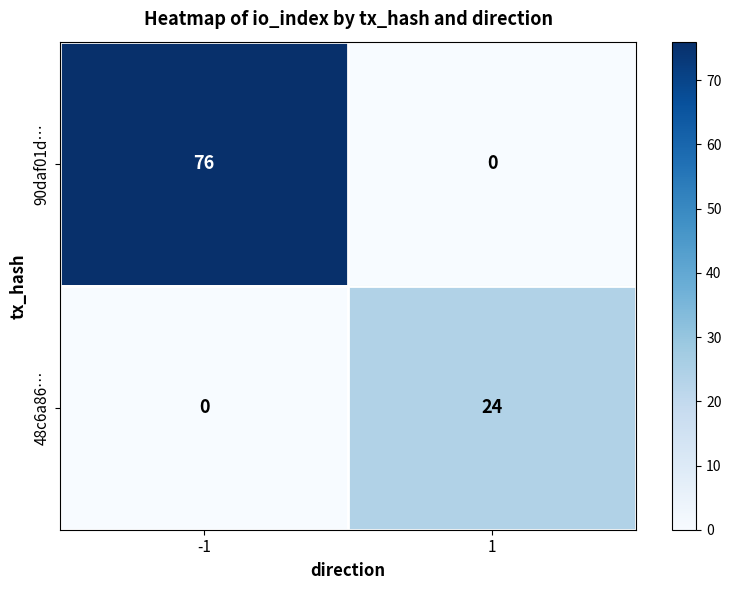

How many positive values does the 48c6a86… series have?

1